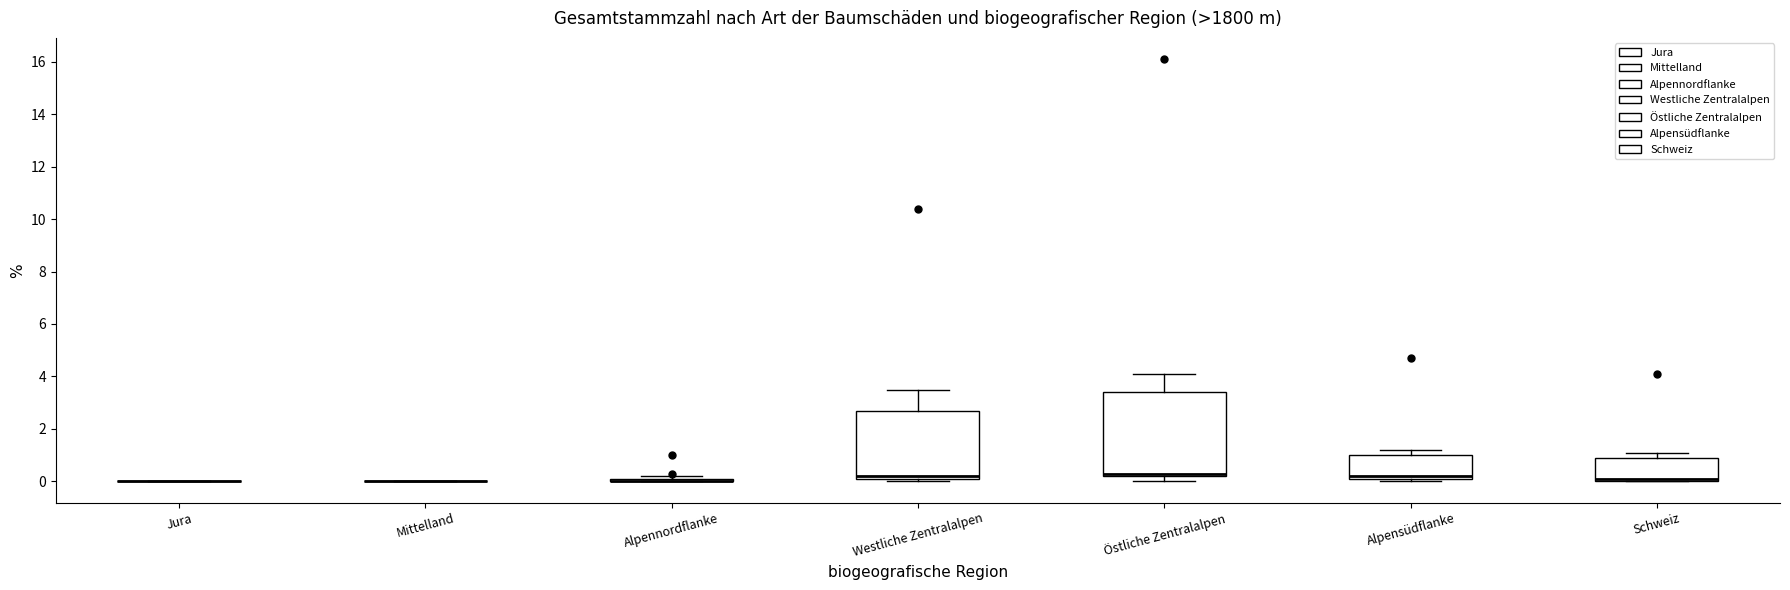

Where is the lower edge of the box for Westliche Zentralalpen on the y-axis? The values are not printed on the chart, so give them approximately, as read against the axis.

0.2